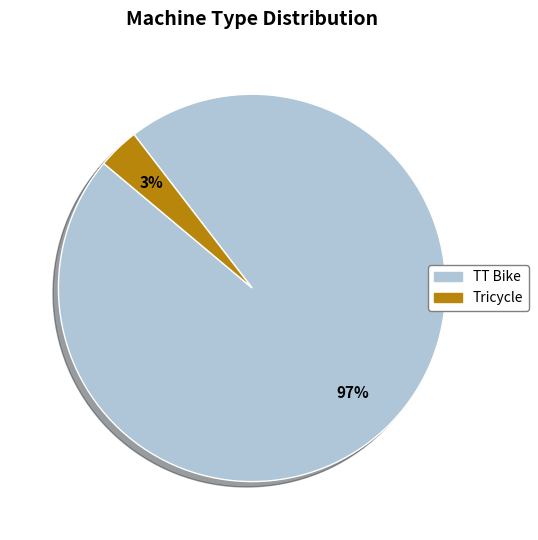

Count the number of slices in the pie.

2